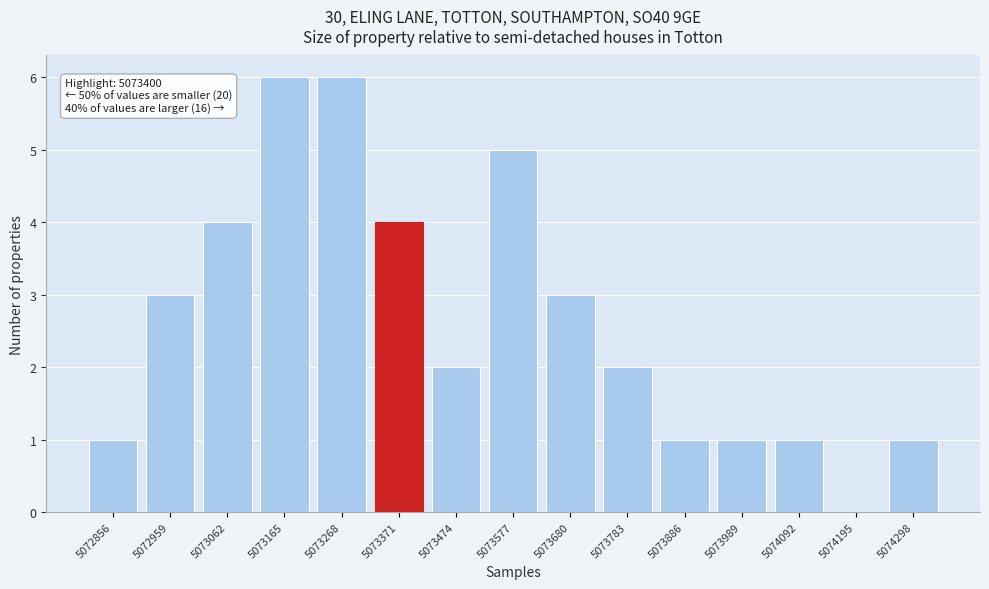

Reading left to right, list all the values displayed in this chart.

5072856=1	5072959=3	5073062=4	5073165=6	5073268=6	5073371=4	5073474=2	5073577=5	5073680=3	5073783=2	5073886=1	5073989=1	5074092=1	5074195=0	5074298=1